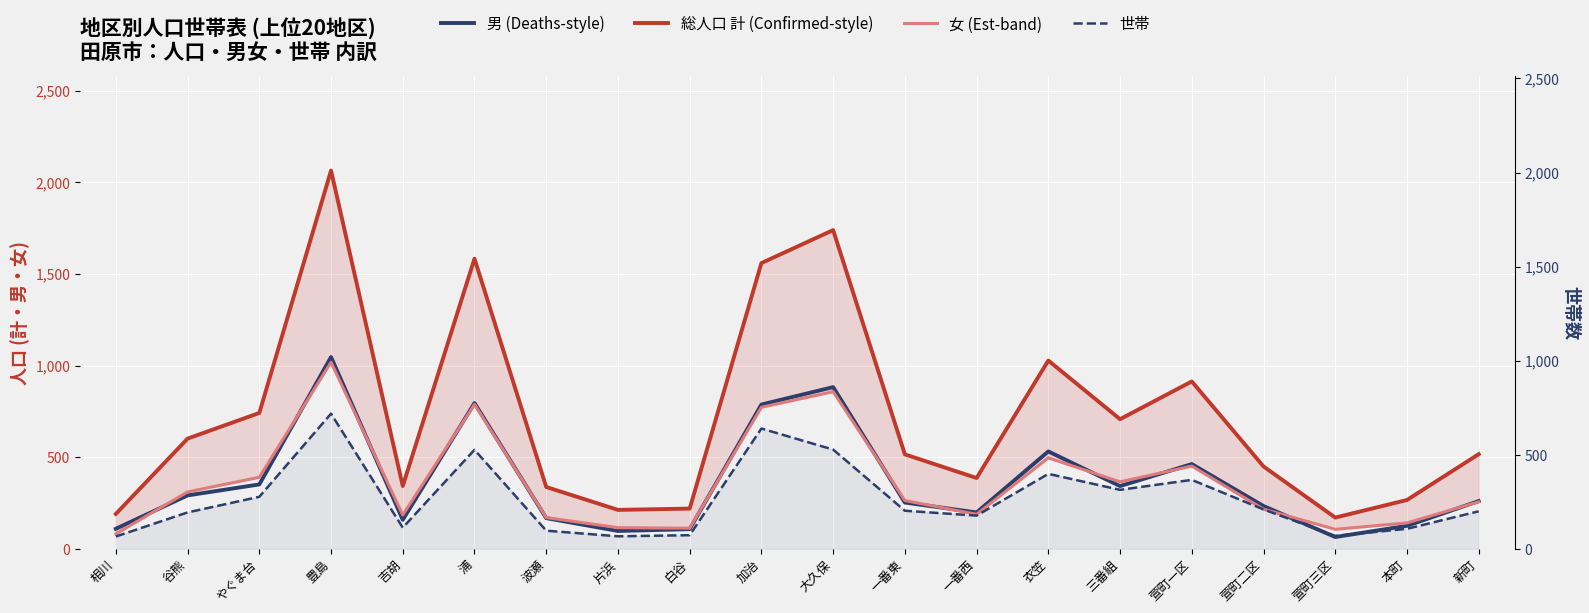

The value of 女 at 豊島 is 1018. True or false?

True